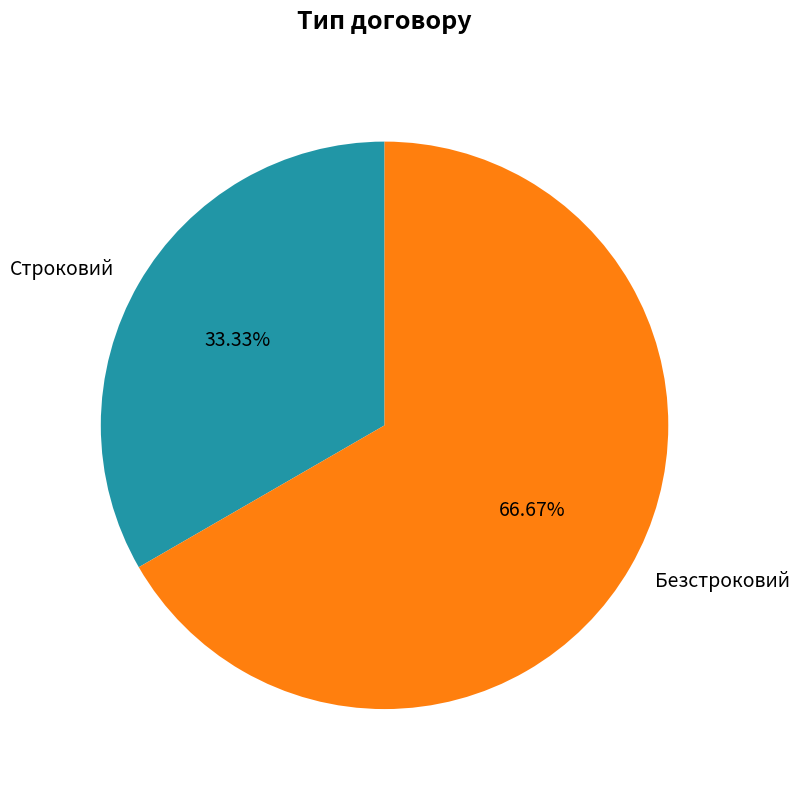

What portion of the pie excludes Безстроковий?

33.3%